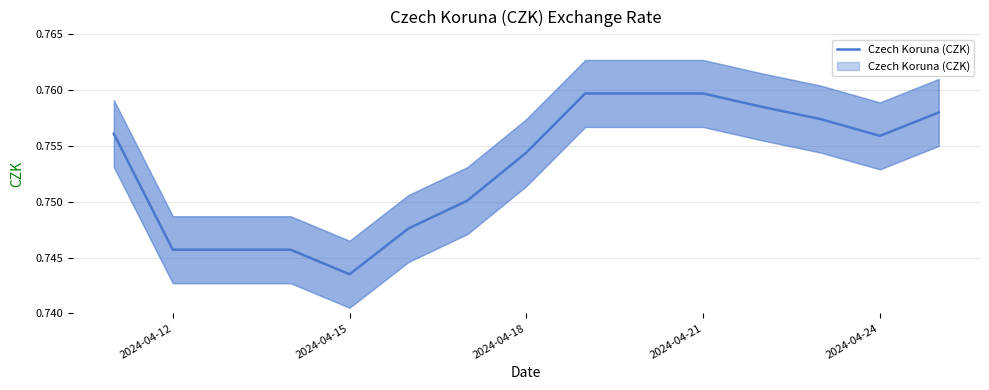

Reading left to right, list all the values displayed in this chart.

0.8	0.7	0.7	0.7	0.7	0.7	0.8	0.8	0.8	0.8	0.8	0.8	0.8	0.8	0.8